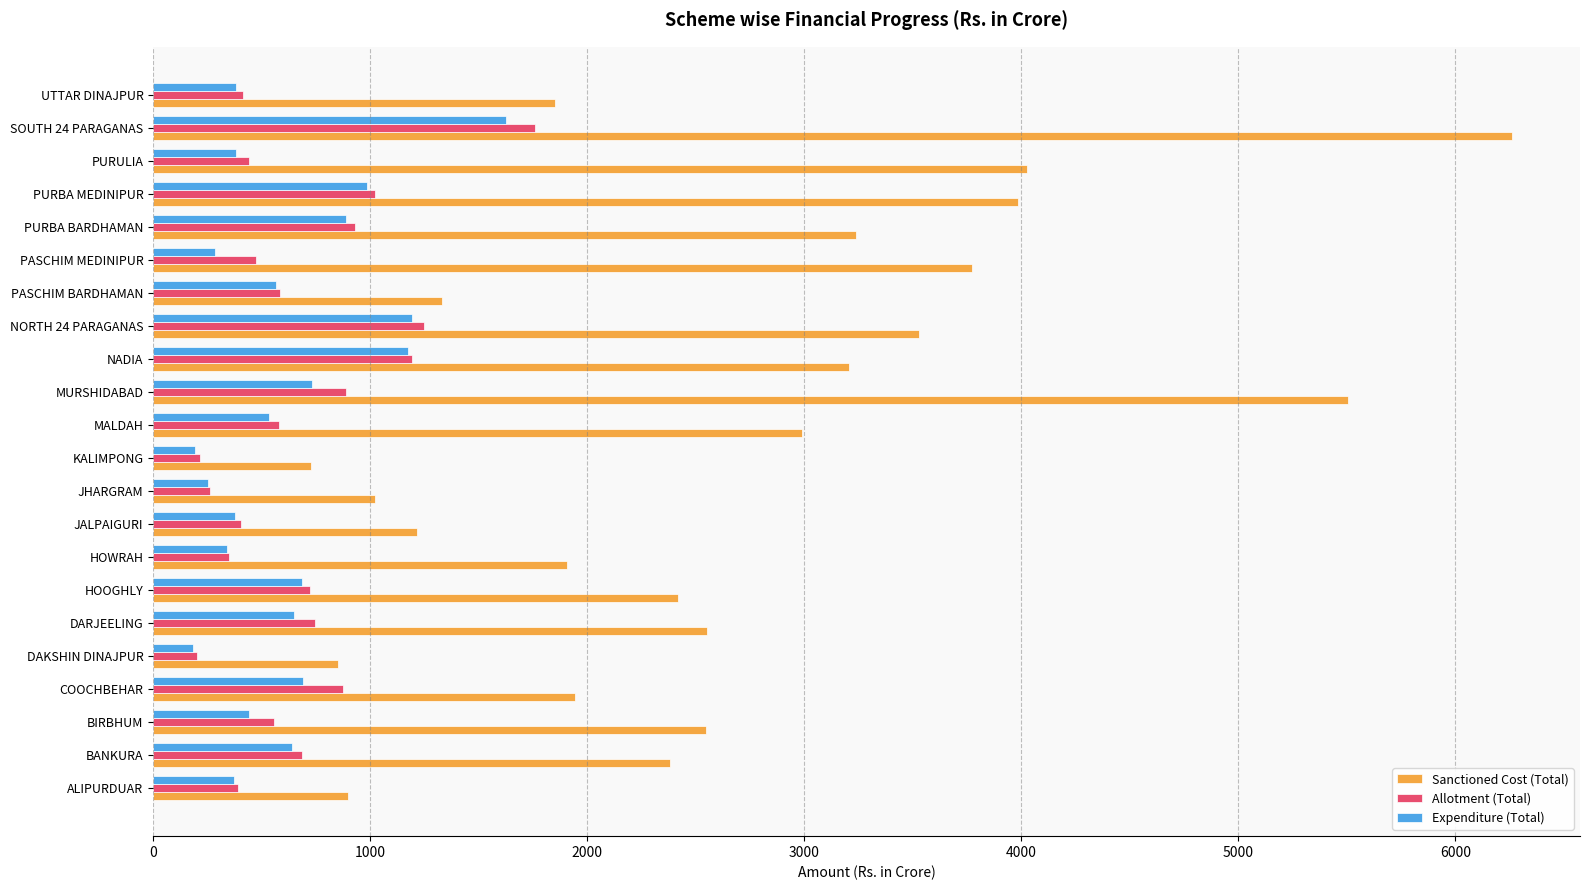

What is the maximum value for Allotment (Total)?

1759.3